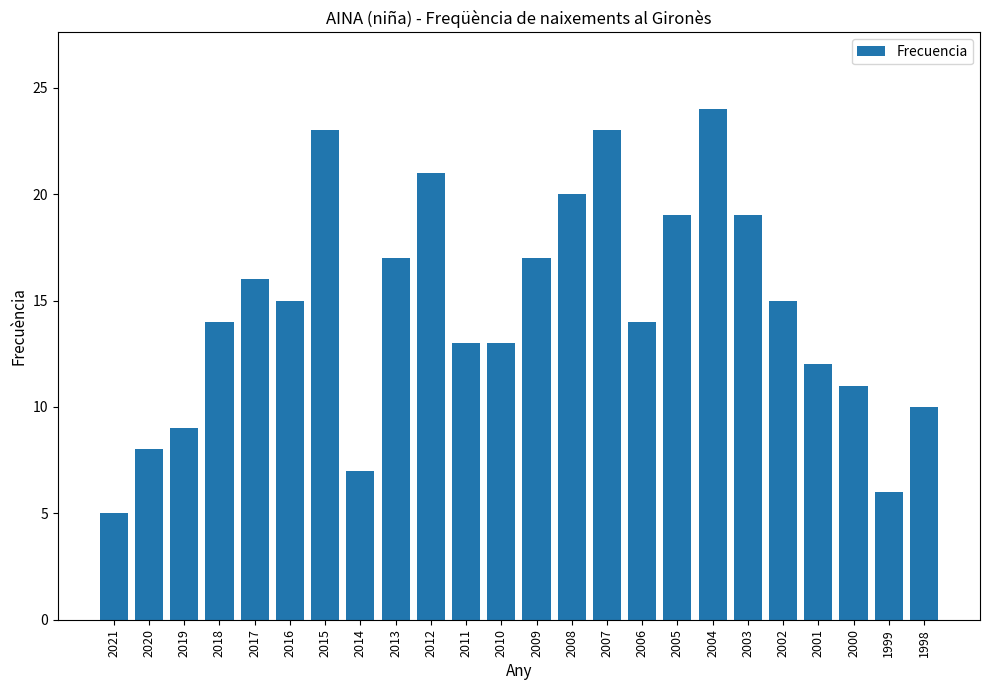

Where does the data first go above 15?

2017